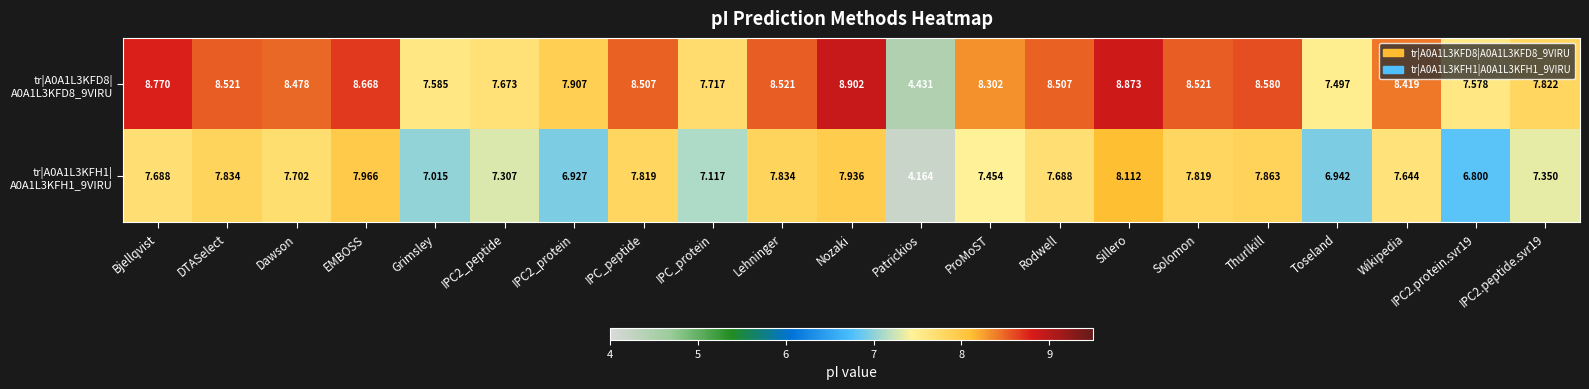

At which category does the chart reach its minimum across all series?

Patrickios